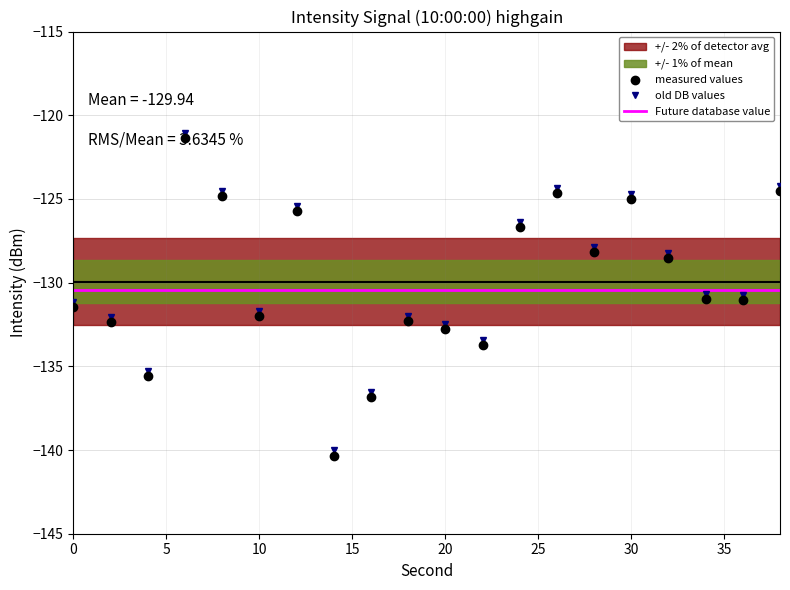

How many data points does each series have?

20